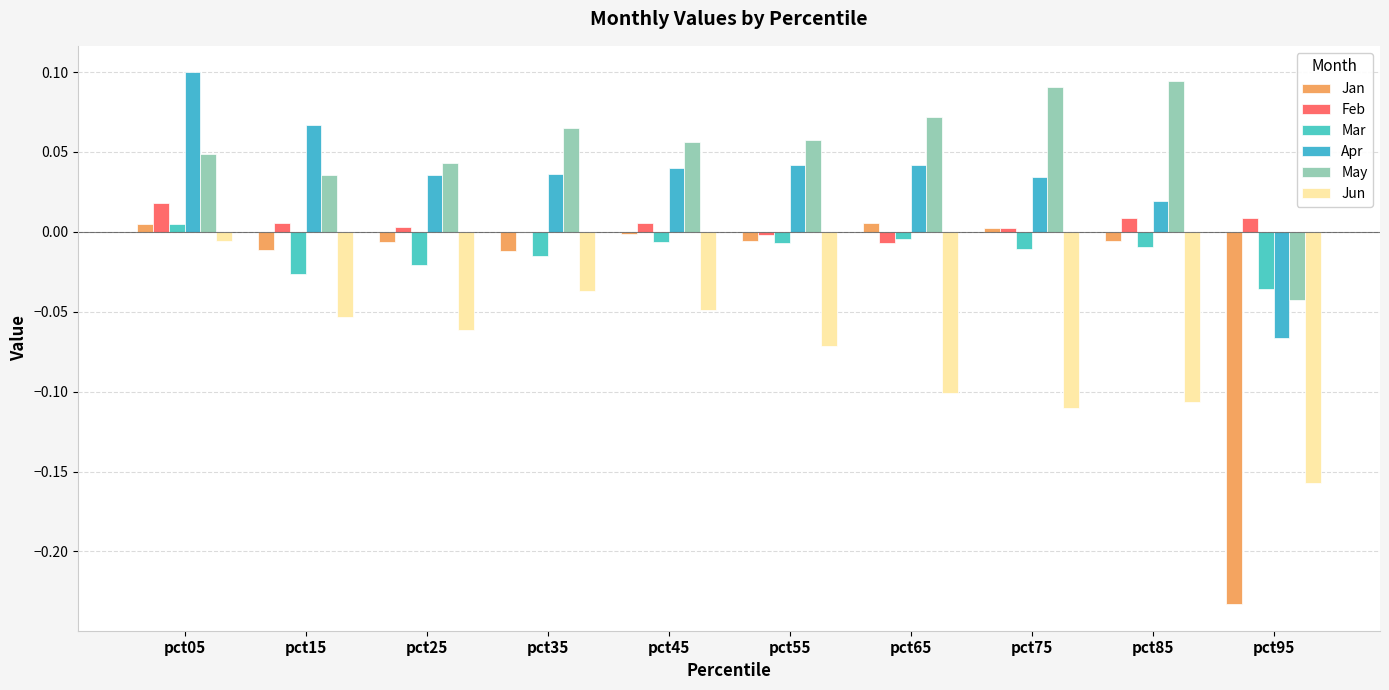

What is the approximate value of May at pct55?

0.1